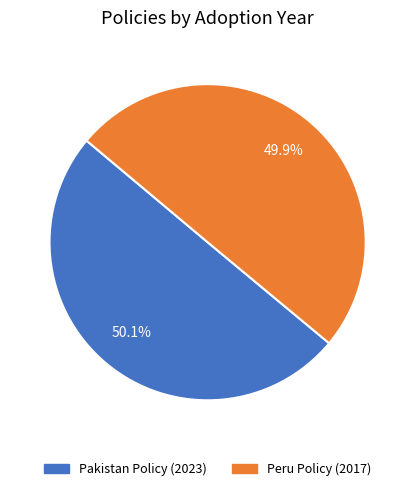

Does any single category account for the majority?

Yes